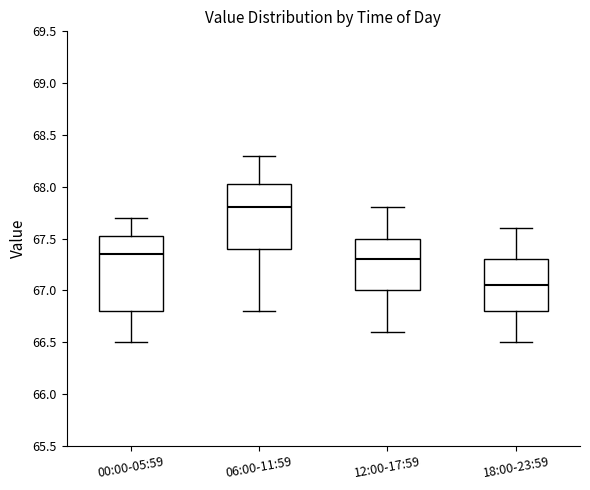

Which box has the lowest median line?

18:00-23:59